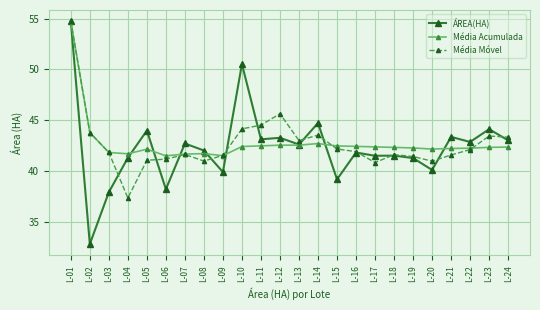

What are all the series names shown in the legend?

ÁREA(HA), Média Acumulada, Média Móvel